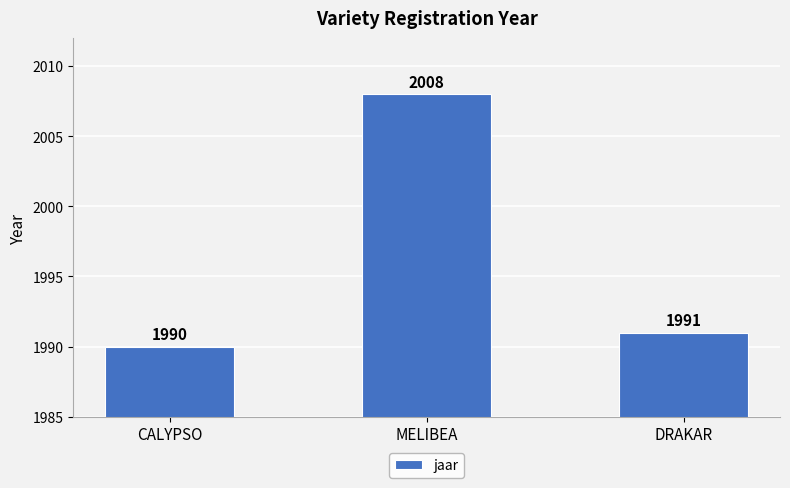

Rank the categories by value from lowest to highest.

CALYPSO, DRAKAR, MELIBEA